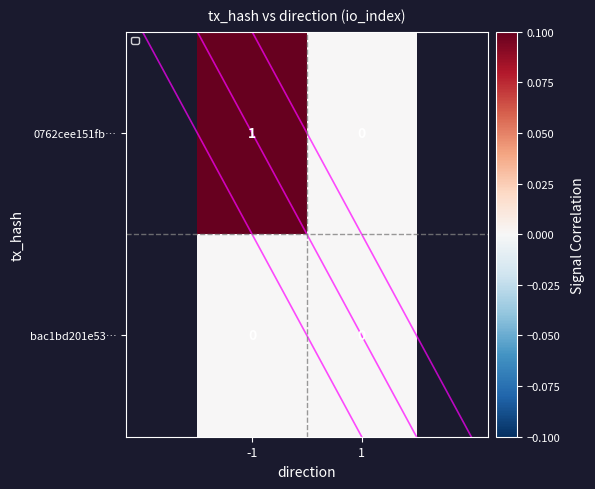

Which series has the widest spread of values?

0762cee151fb…